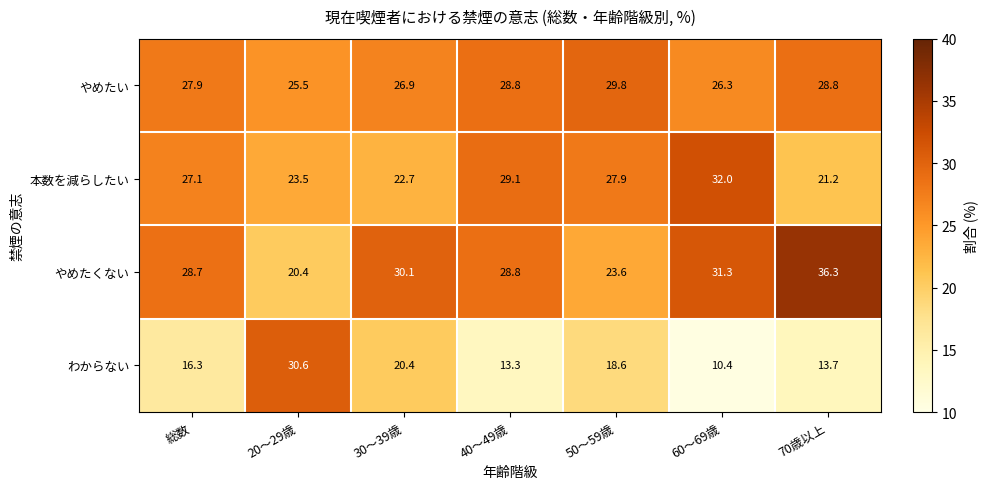

What is the sum of all やめたくない values?

199.2